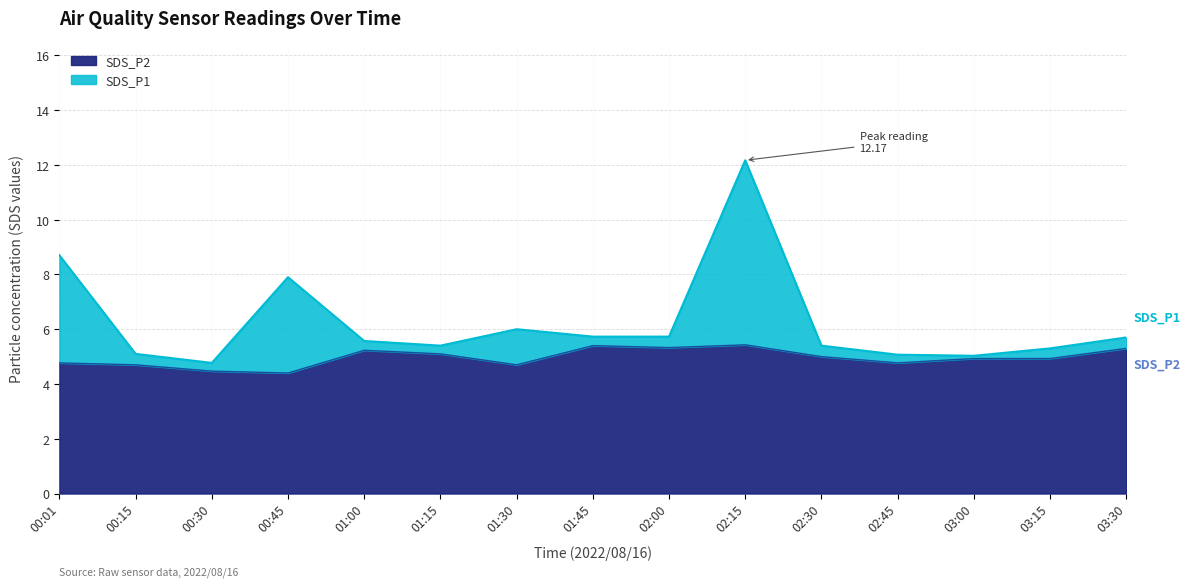

Reading right to left, what are all the values shown in this chart?

SDS_P1: 03:30=5.7	03:15=5.3	03:00=5.0	02:45=5.1	02:30=5.4	02:15=12.2	02:00=5.7	01:45=5.7	01:30=6.0	01:15=5.4	01:00=5.6	00:45=7.9	00:30=4.8	00:15=5.1	00:01=8.7
SDS_P2: 03:30=5.3	03:15=4.9	03:00=4.9	02:45=4.8	02:30=5.0	02:15=5.4	02:00=5.3	01:45=5.4	01:30=4.7	01:15=5.1	01:00=5.2	00:45=4.4	00:30=4.5	00:15=4.7	00:01=4.8